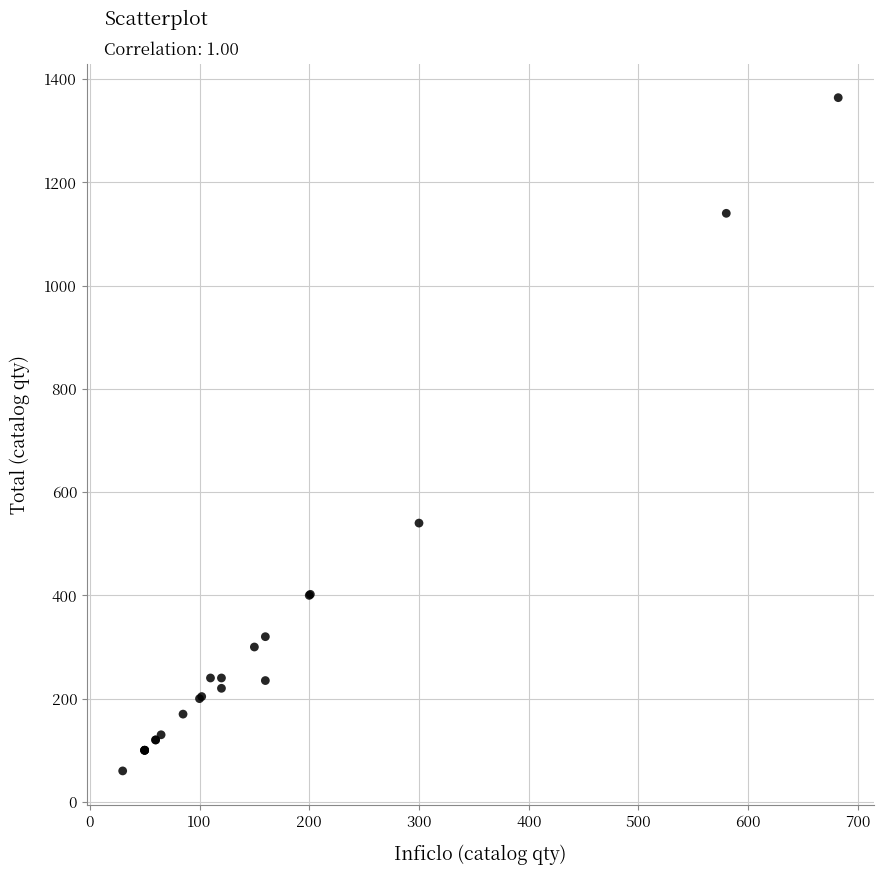

What Y value in the scatter plot is closest to 712?

540